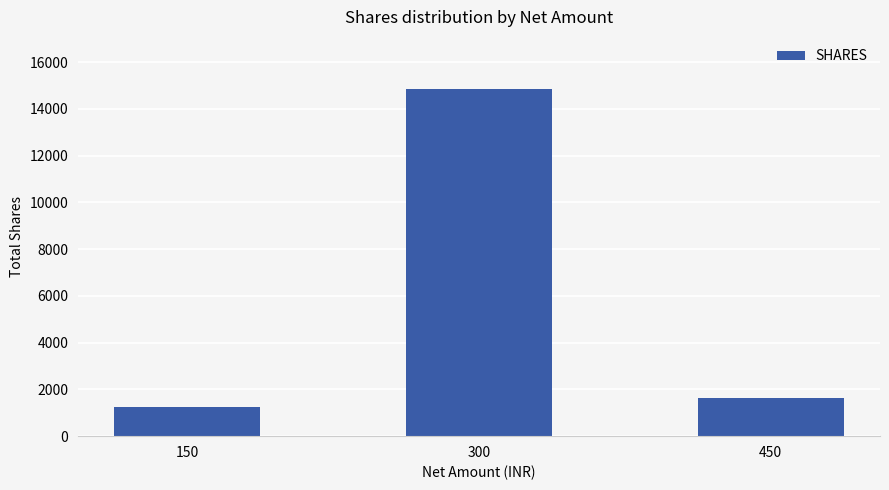

What is the change in value from 150 to 300?

+13590